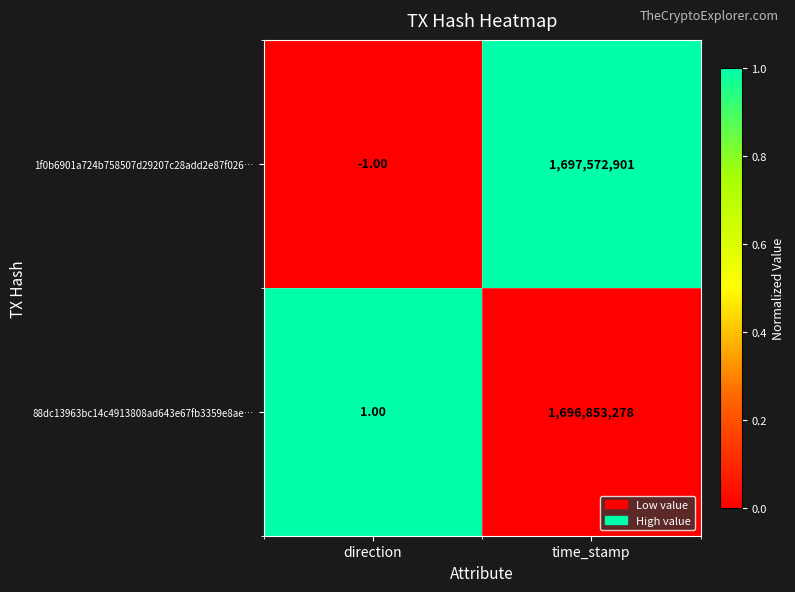

At which label is 88dc13963bc14c4913808ad643e67fb3359e8ae… closest to 848426639?

direction